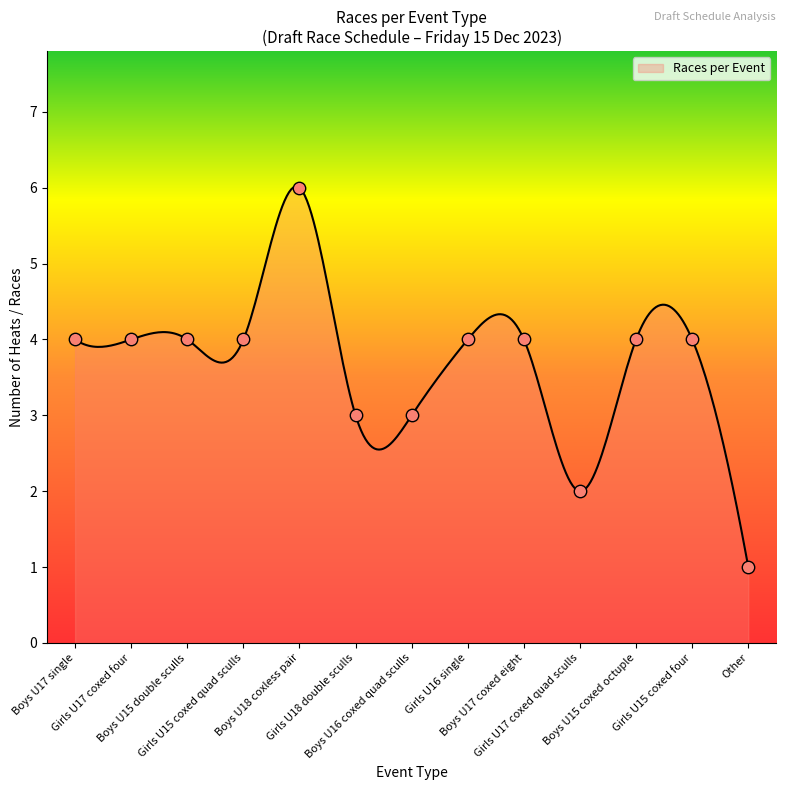

Between Girls U15 coxed four and Girls U17 coxed four, which is larger?

Girls U15 coxed four